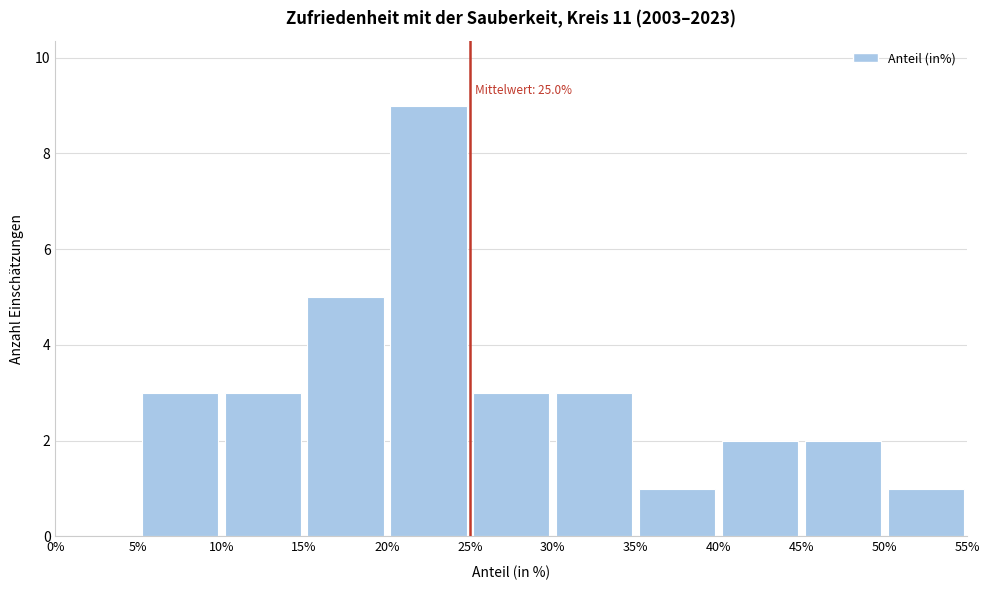

Which range on the x-axis has the tallest bar?

20% to 25%